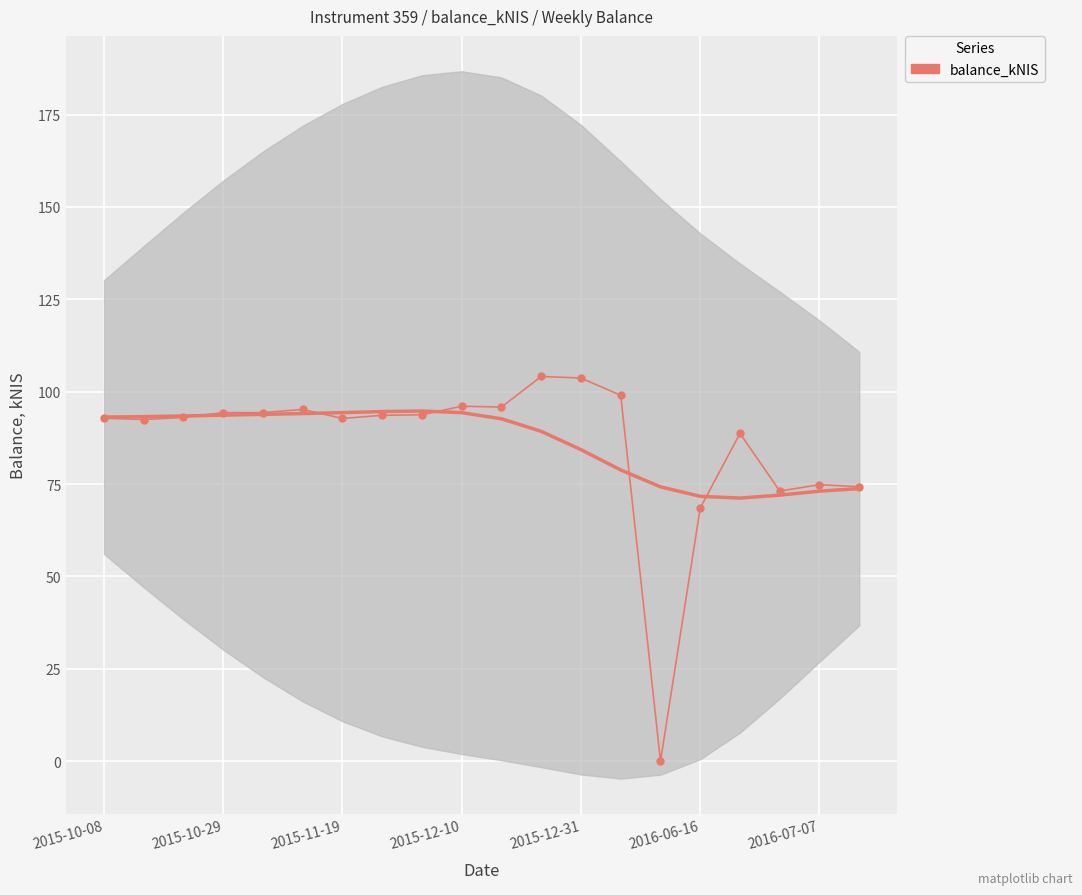

What is the value of the 2nd point from the left?

92.5